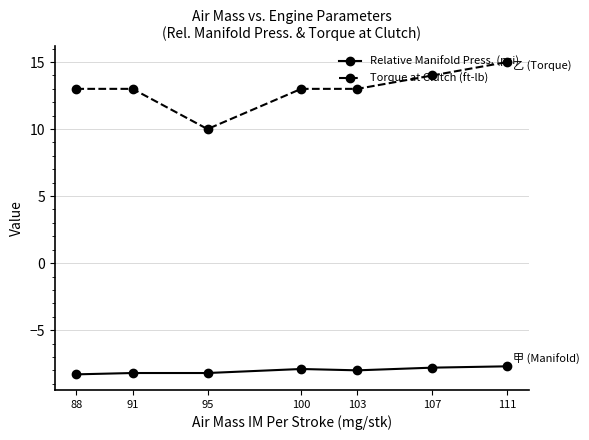

What is the approximate value of Torque at Clutch (ft-lb) at 95?

10.0